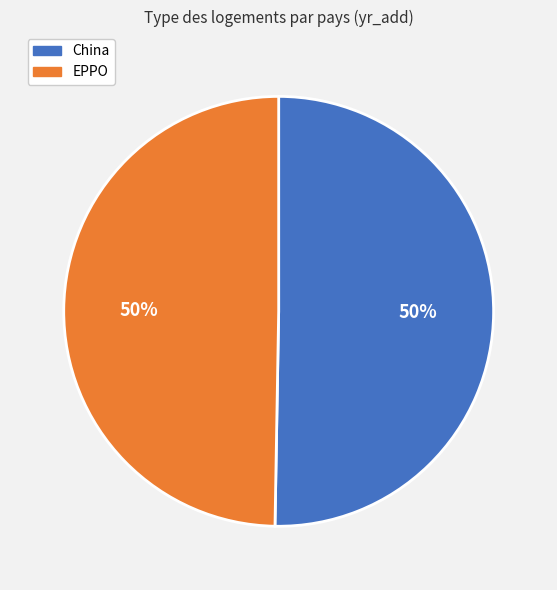

True or false: China accounts for 42% of the total.

False